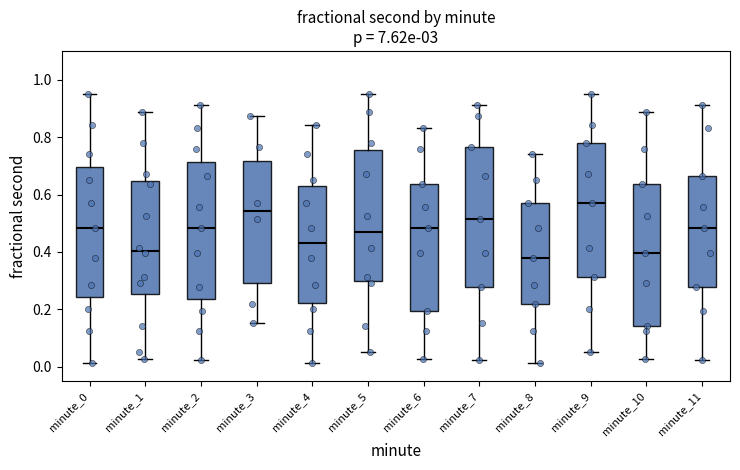

Reading left to right, transcribe this box plot: for each box, give where its median line is, the range the box spans, and where its two whiskers end, as read against the y-axis. The values are not printed on the chart, so give them approximately, as read against the axis.

minute_0: median 0.48, box 0.24 to 0.70, whiskers 0.02 to 0.96
minute_1: median 0.40, box 0.26 to 0.64, whiskers 0.02 to 0.88
minute_2: median 0.48, box 0.24 to 0.72, whiskers 0.02 to 0.92
minute_3: median 0.54, box 0.30 to 0.72, whiskers 0.16 to 0.88
minute_4: median 0.44, box 0.22 to 0.62, whiskers 0.02 to 0.84
minute_5: median 0.46, box 0.30 to 0.76, whiskers 0.06 to 0.96
minute_6: median 0.48, box 0.20 to 0.64, whiskers 0.02 to 0.84
minute_7: median 0.52, box 0.28 to 0.76, whiskers 0.02 to 0.92
minute_8: median 0.38, box 0.22 to 0.56, whiskers 0.02 to 0.74
minute_9: median 0.58, box 0.32 to 0.78, whiskers 0.06 to 0.96
minute_10: median 0.40, box 0.14 to 0.64, whiskers 0.02 to 0.88
minute_11: median 0.48, box 0.28 to 0.66, whiskers 0.02 to 0.92